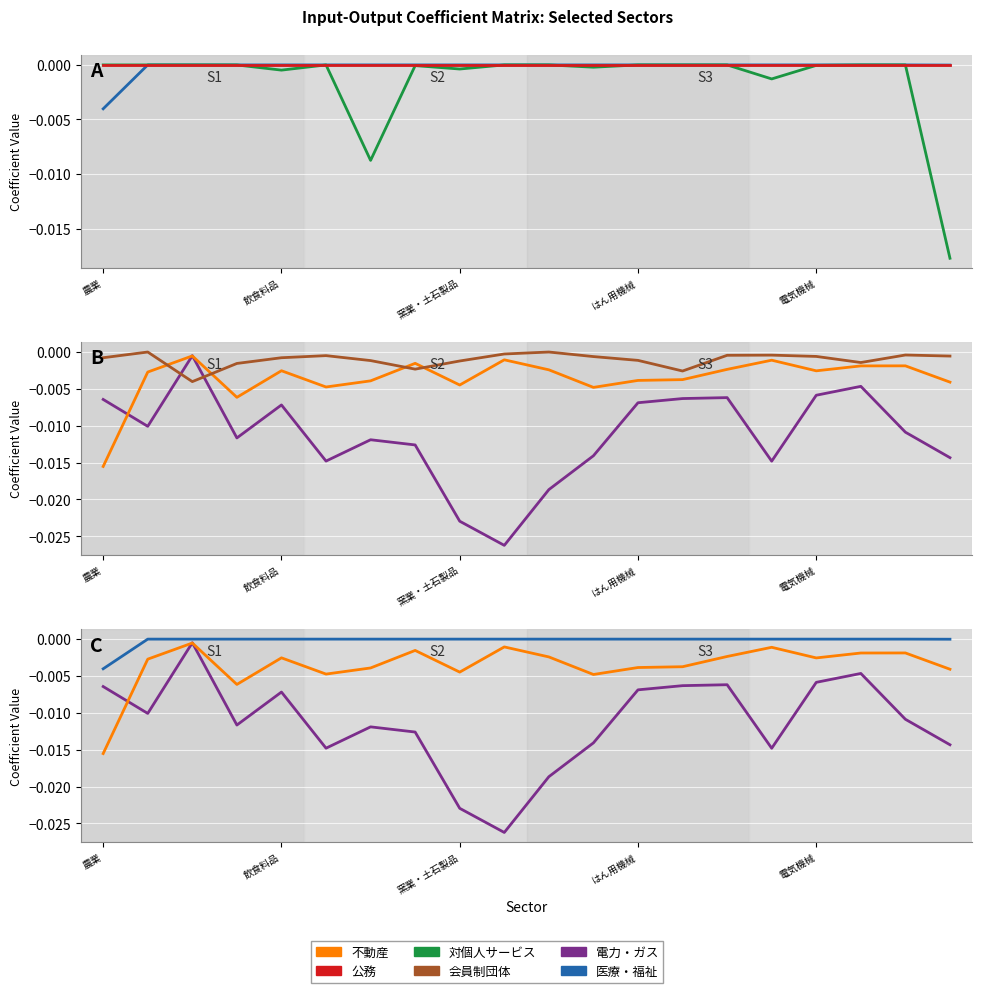

At which label does 公務 reach its minimum?

農業